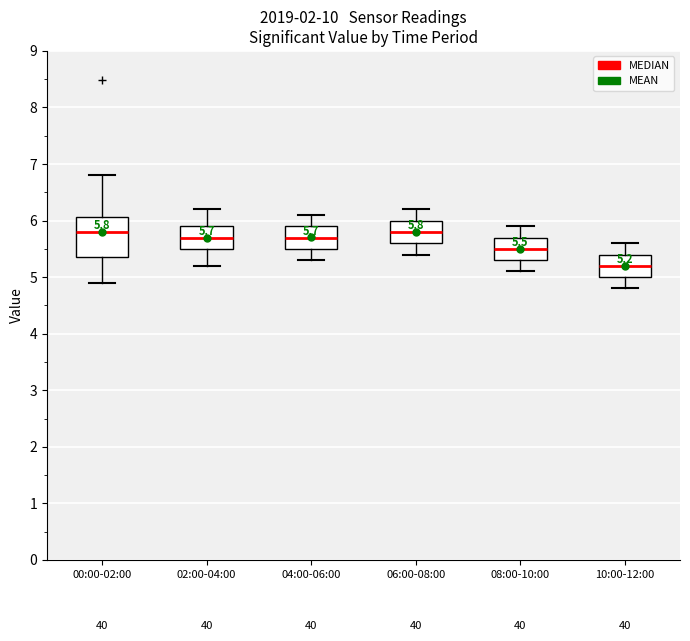

Which box is the tallest, from its lower edge to its upper edge?

00:00-02:00